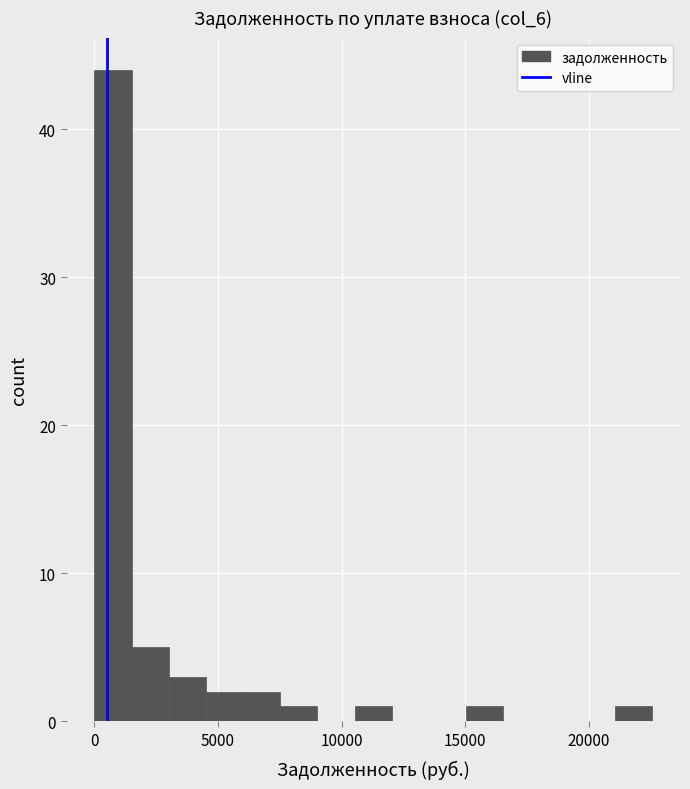

Read against the x-axis, roughly where is the centre of the tallest bar?

1000